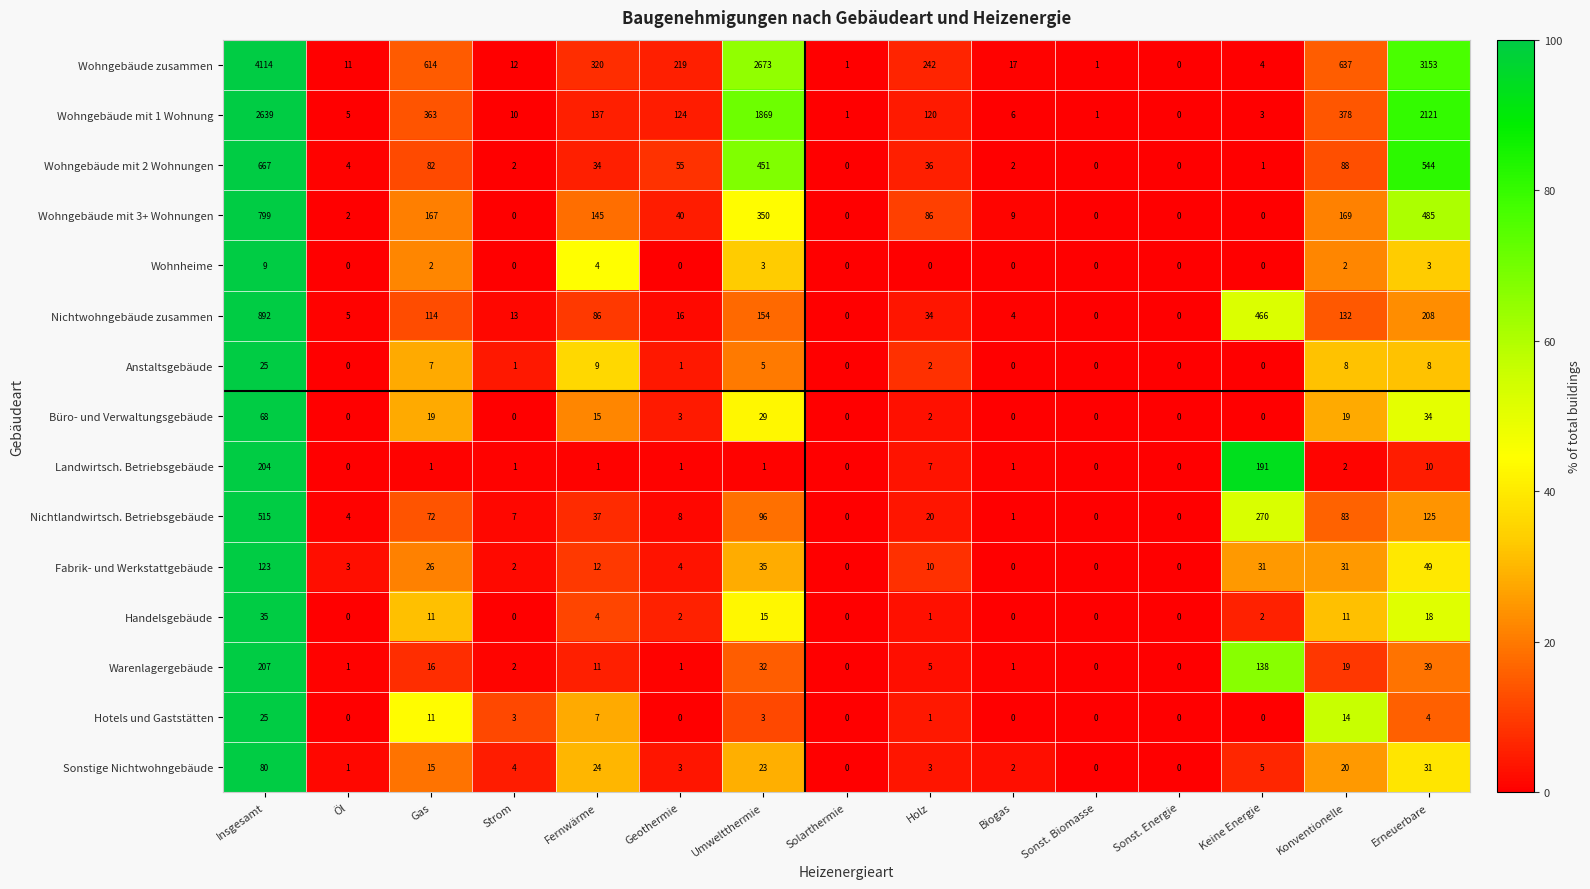

Is the value of Handelsgebäude at Solarthermie greater than the value of Warenlagergebäude at Geothermie?

No